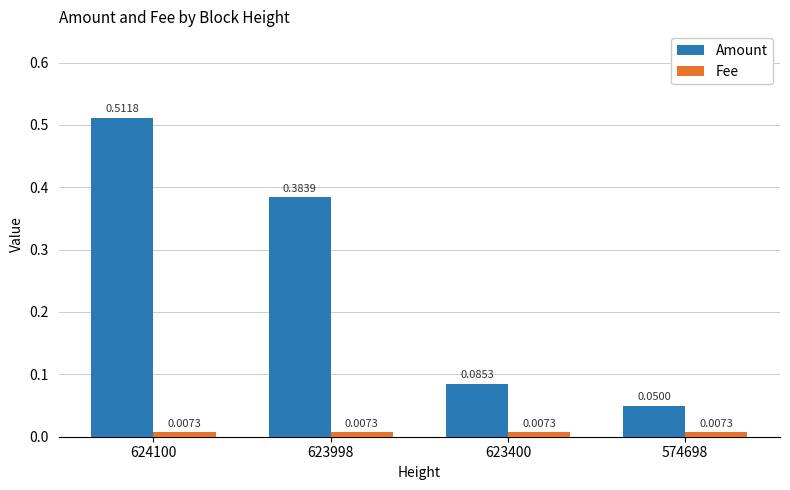

Between 624100 and 574698, which series saw the biggest shift?

Amount